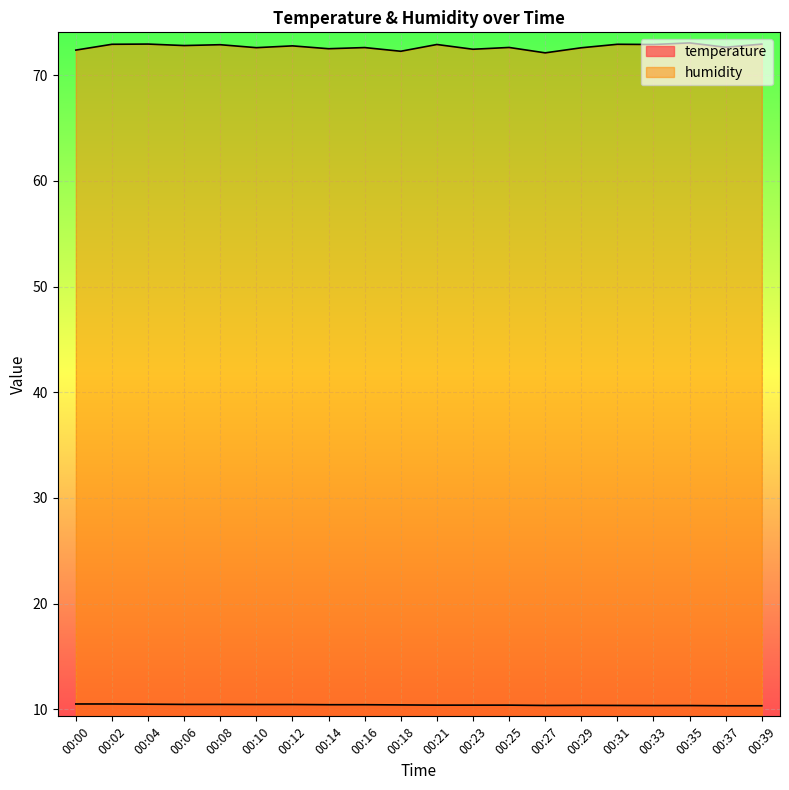

True or false: temperature and humidity intersect in this chart.

False